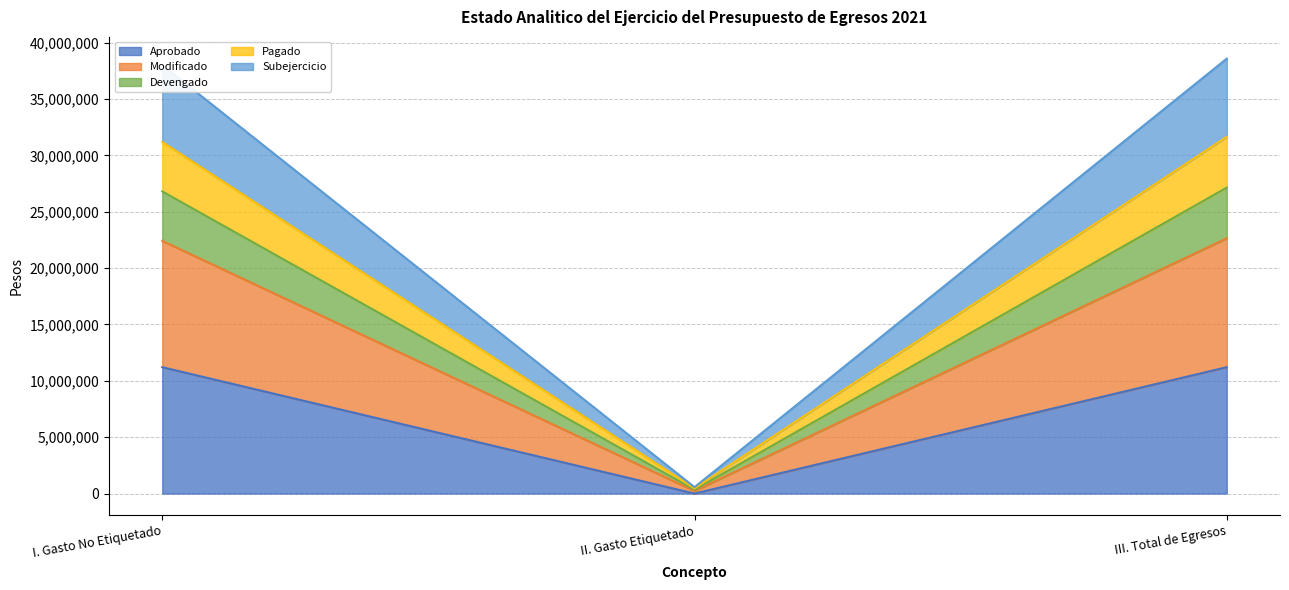

Which series changed the most between I. Gasto No Etiquetado and III. Total de Egresos?

Modificado